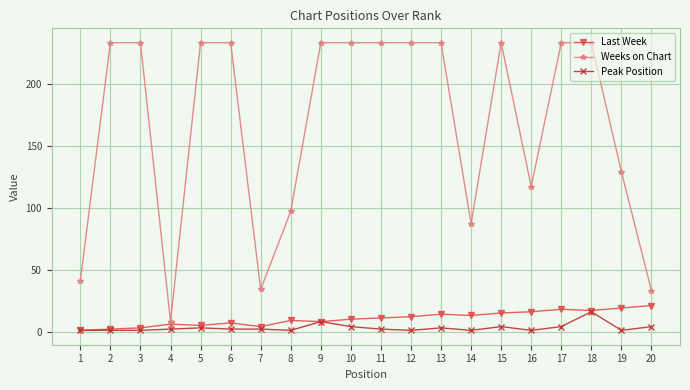

What value does the Weeks on Chart series have at 17, to the nearest 10?

230